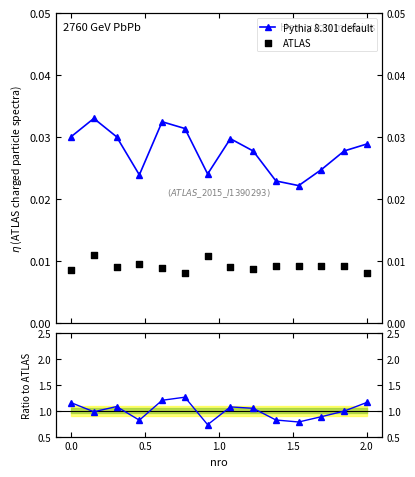

At how many categories does at least one series exceed 0?

14